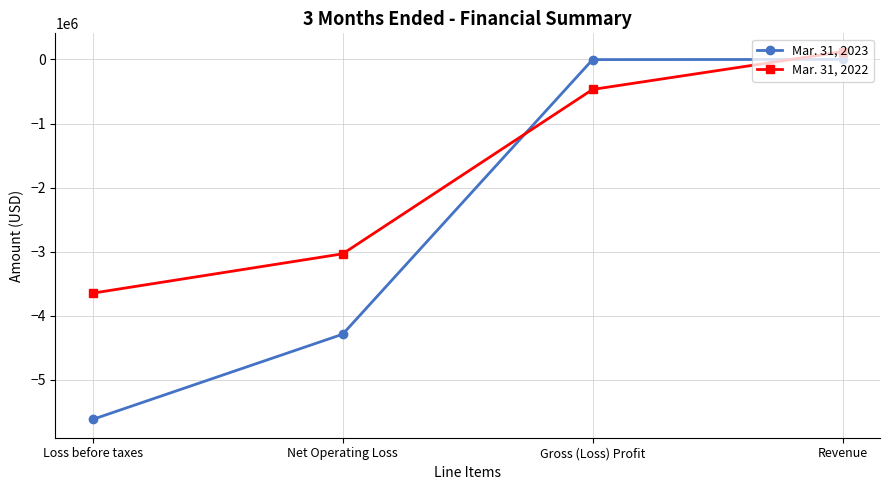

What is the total value across all series at Loss before taxes?

-9259019